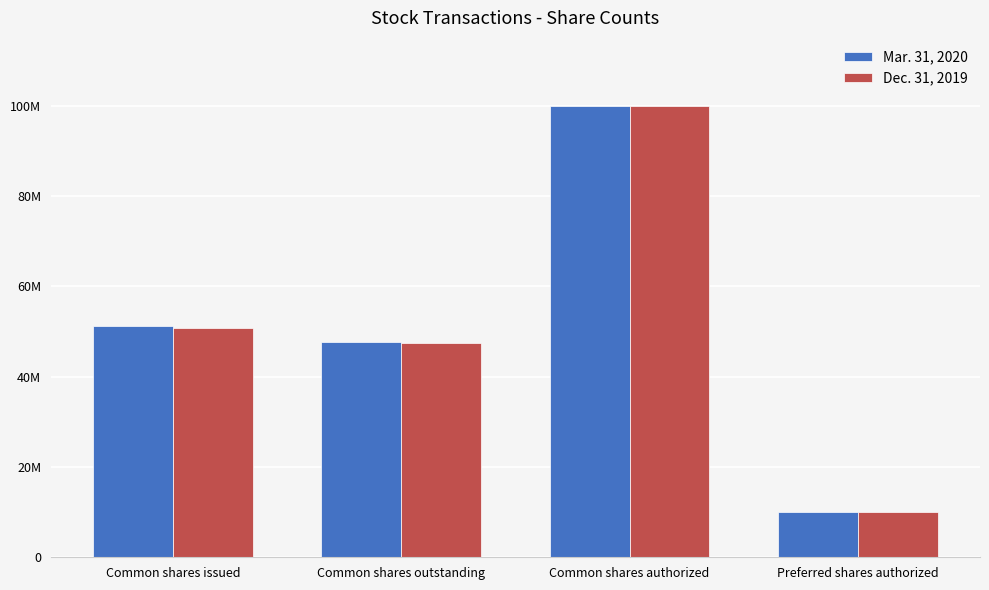

What is the highest value of the Mar. 31, 2020 series?

100000000